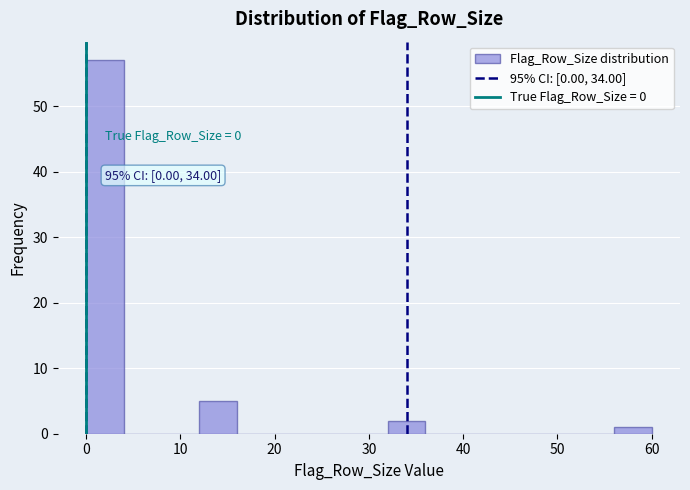

Which range on the x-axis has the tallest bar?

0 to 4